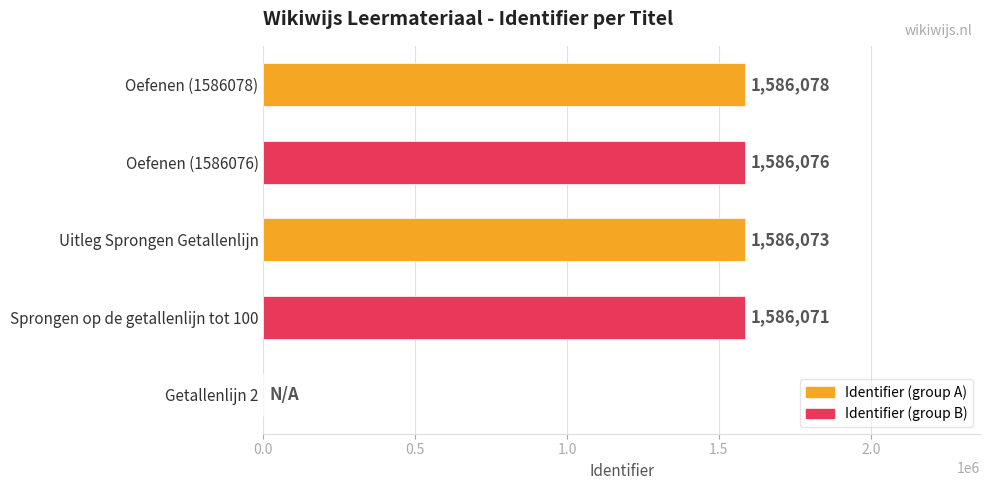

Where is the data nearest to the value 793039?

Sprongen op de getallenlijn tot 100